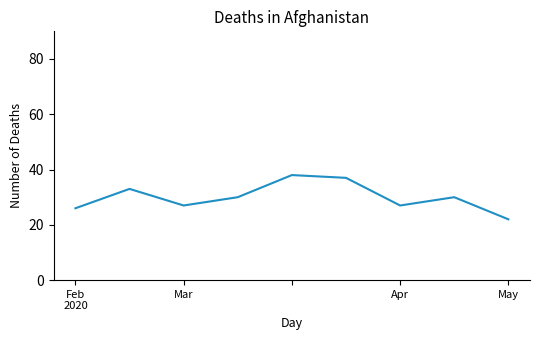

True or false: there are more than 0 points higher than both neighbors.

True